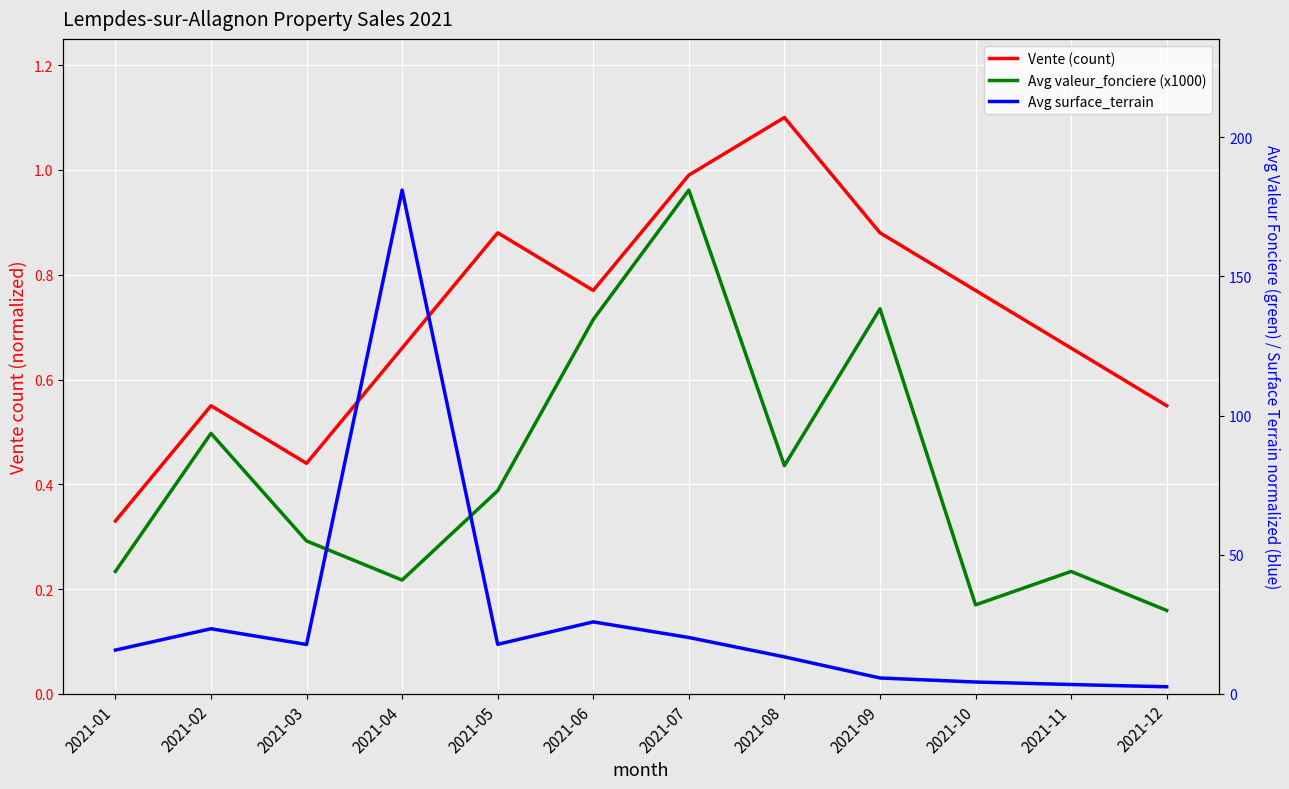

True or false: Vente (count) has a value of 0.7 at 2021-11.

True